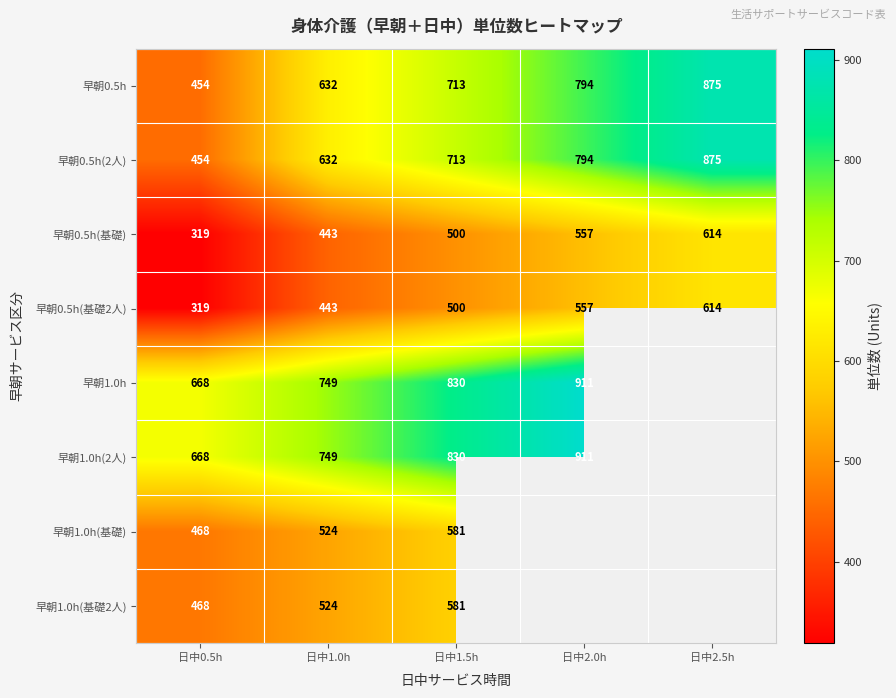

How many 早朝0.5h(基礎) values are between 443 and 557?

3